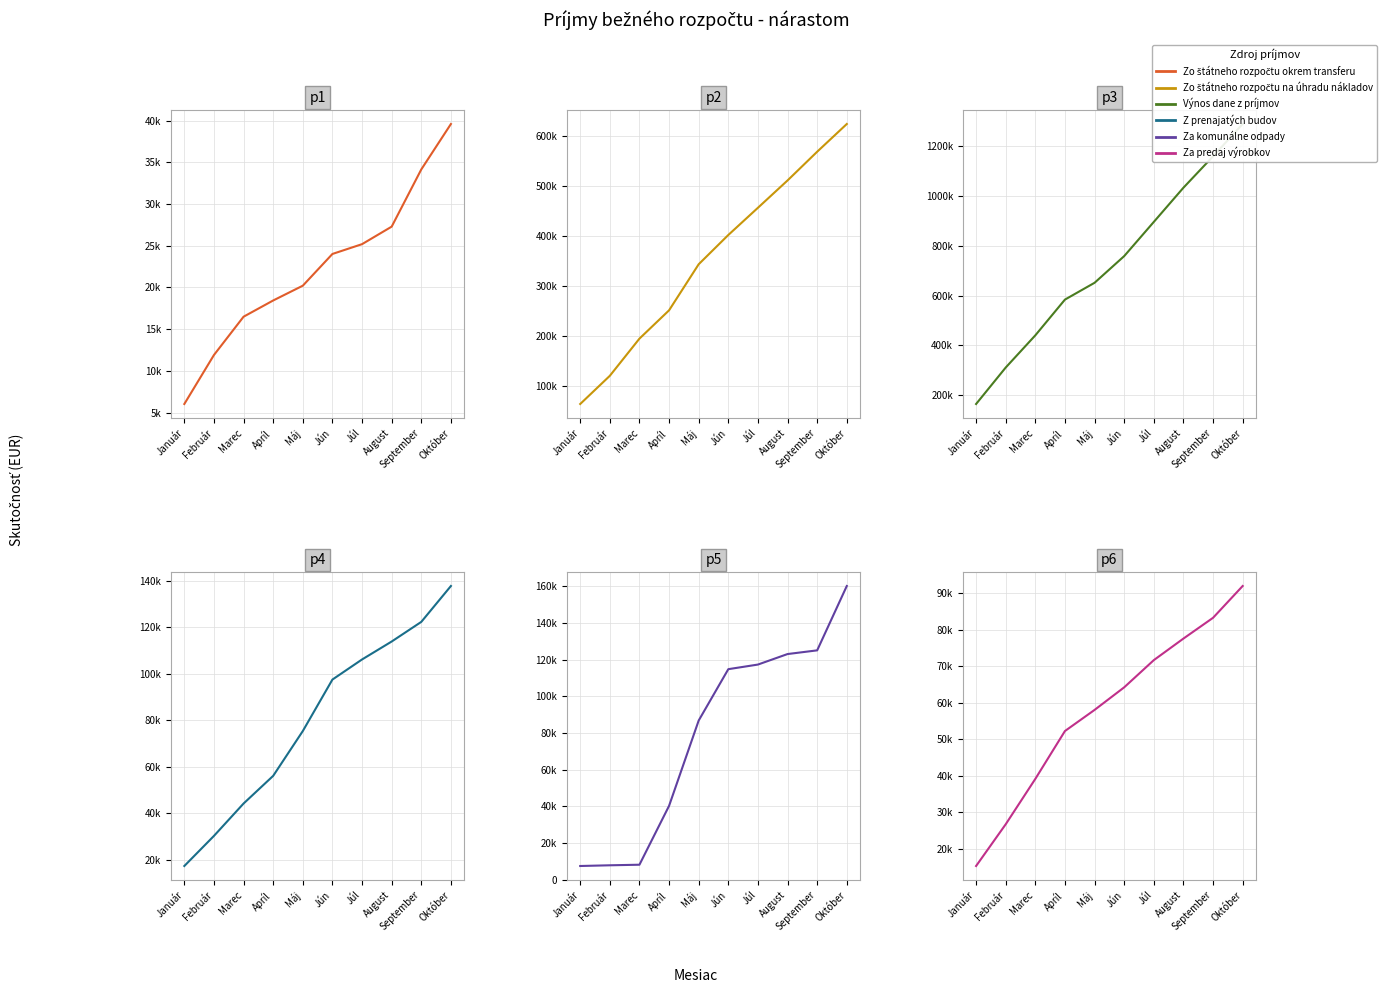

List the series in order of their peak value, lowest first.

Zo štátneho rozpočtu okrem transferu, Za predaj výrobkov, Z prenajatých budov, Za komunálne odpady, Zo štátneho rozpočtu na úhradu nákladov, Výnos dane z príjmov